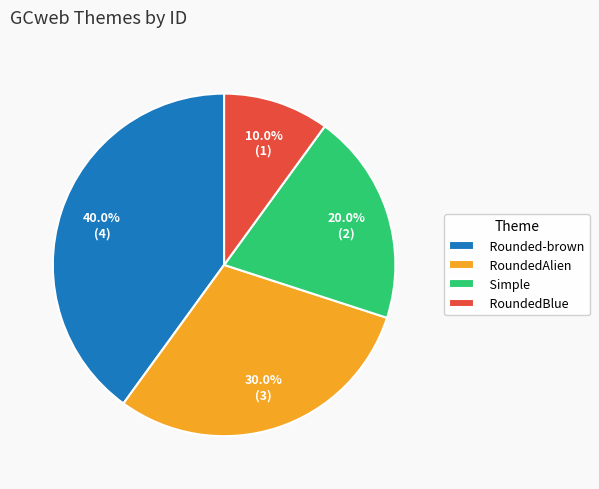

Which slice is the largest?

Rounded-brown